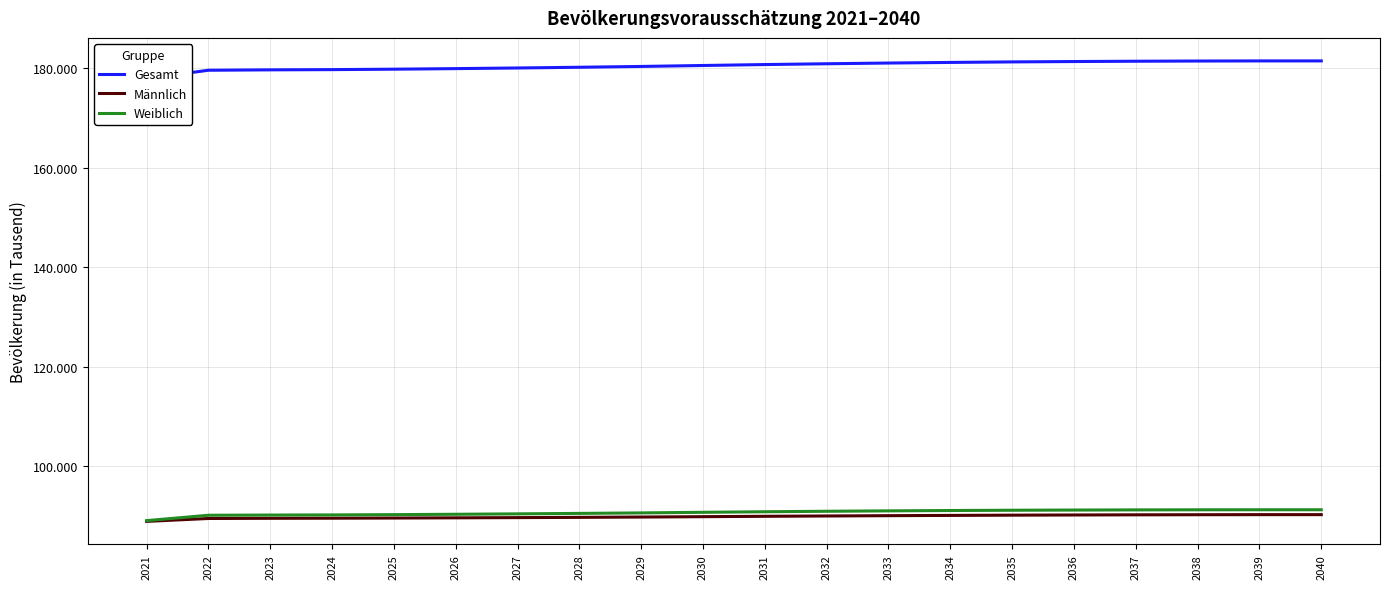

What is the minimum value for Weiblich?

89035